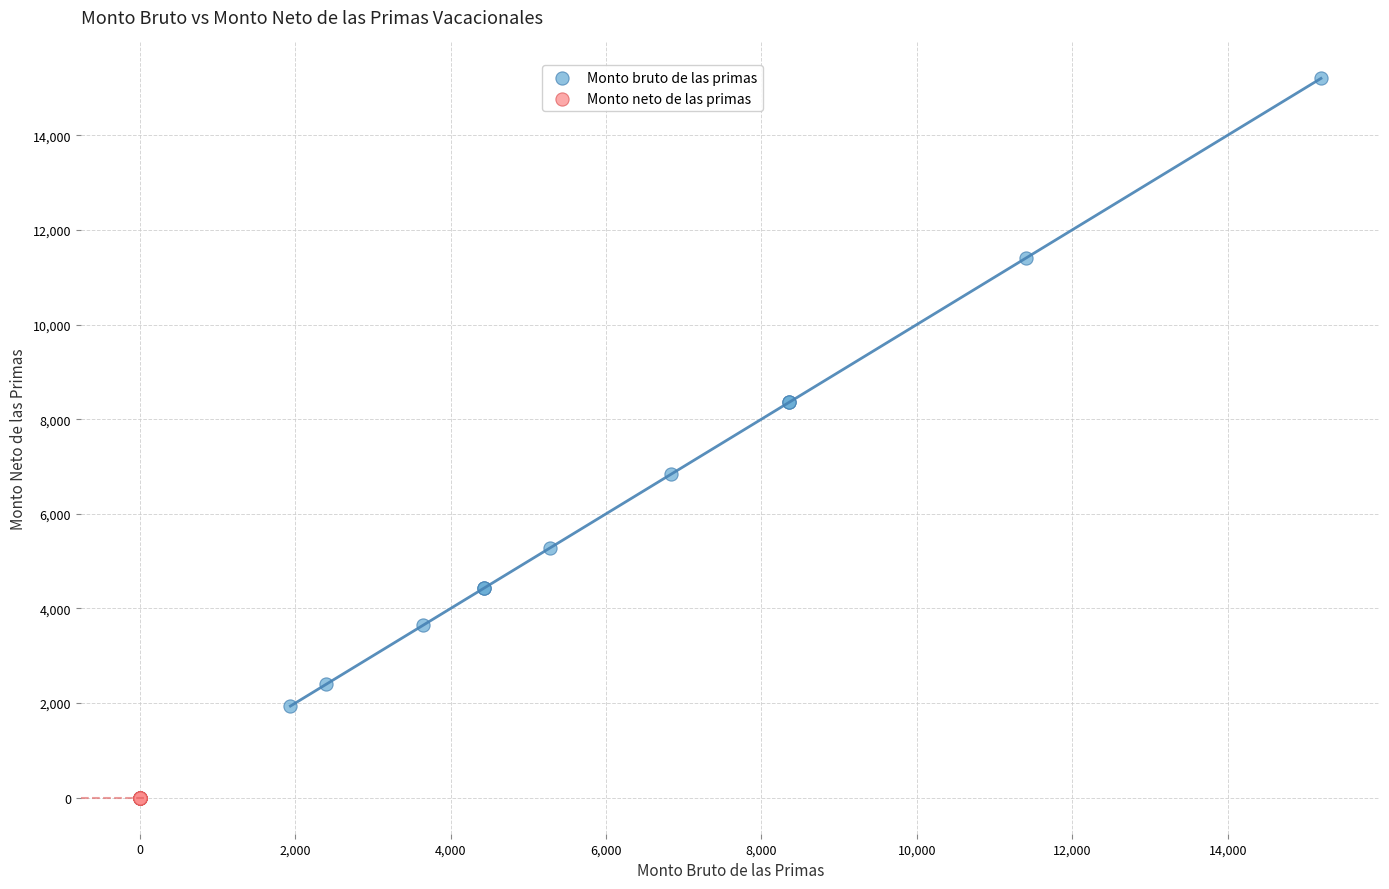

Which series contains the lowest Y value?

Monto neto de las primas